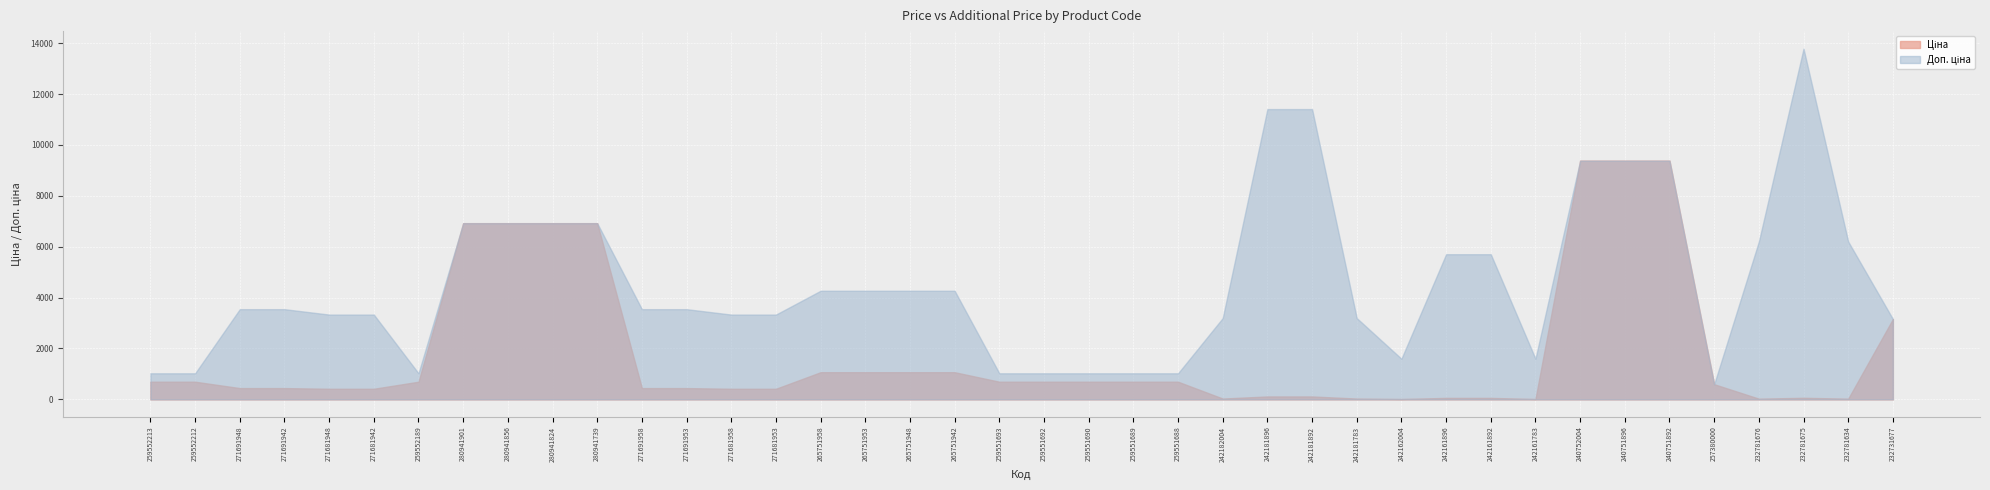

What is the value of the Ціна point at the 29th from the left?

16.0